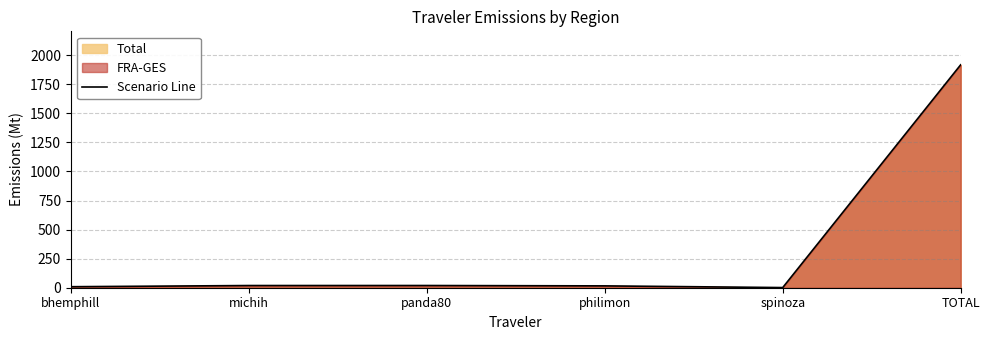

What is the change in value from michih to philimon?

-3.0